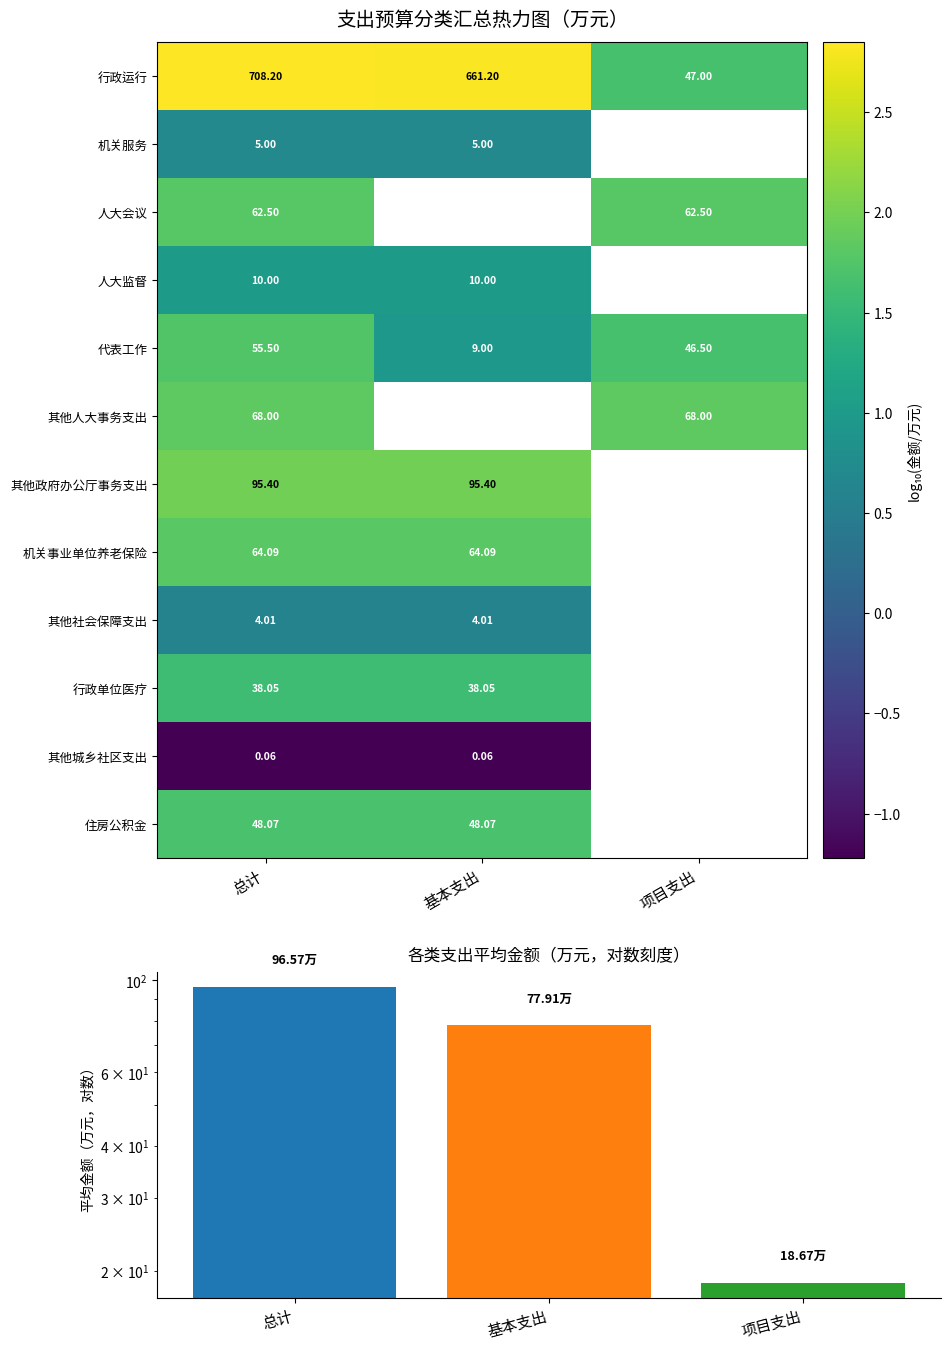

At which category does the chart reach its peak across all series?

总计